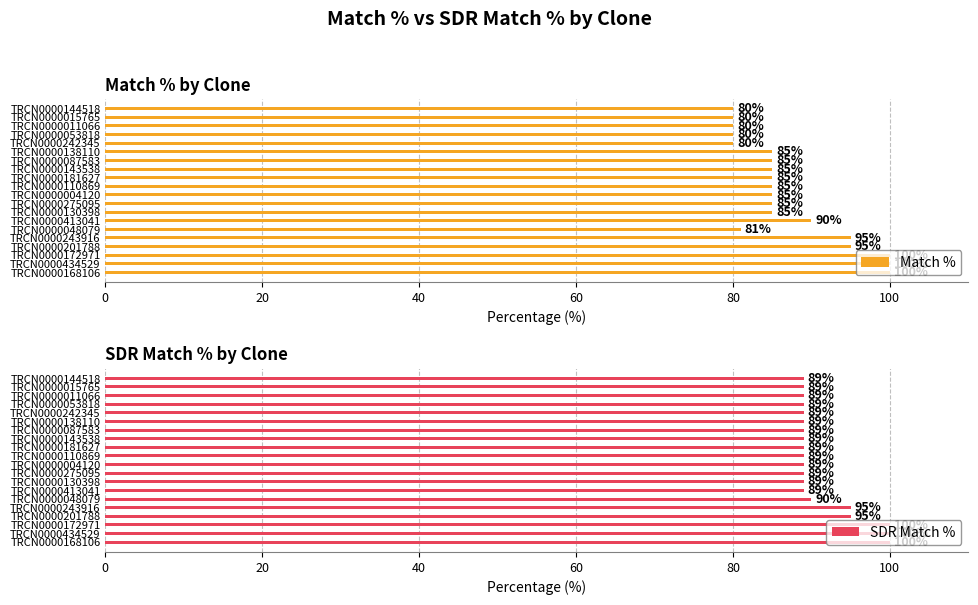

What is the smallest value displayed?

80